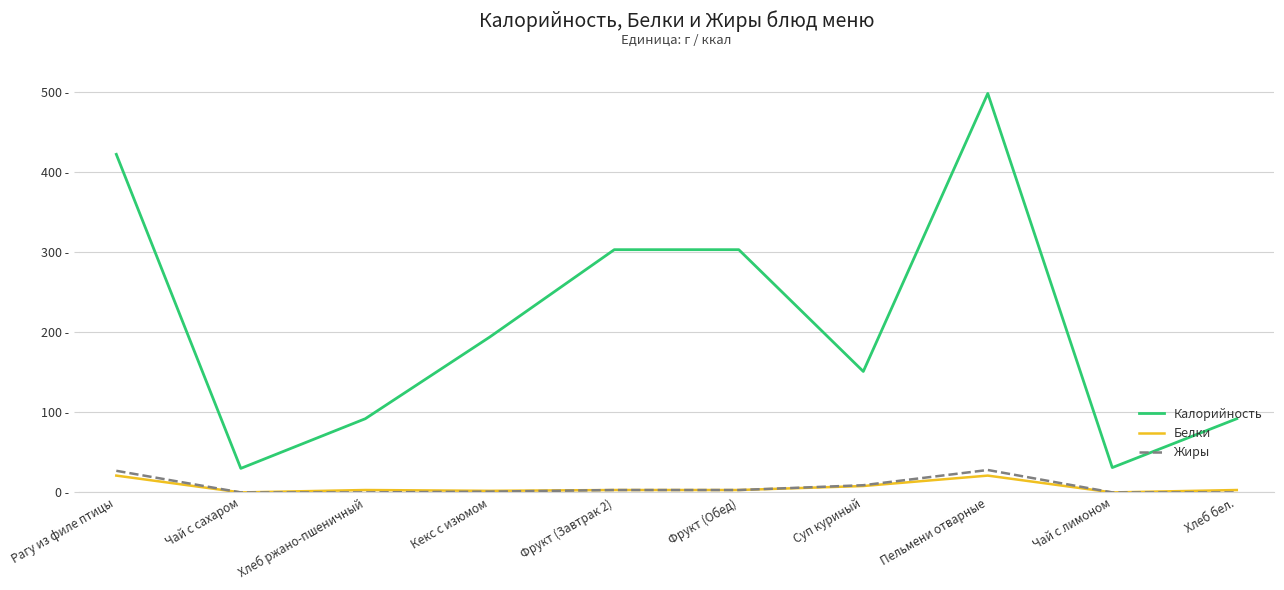

Which series has the largest total across all categories?

Калорийность